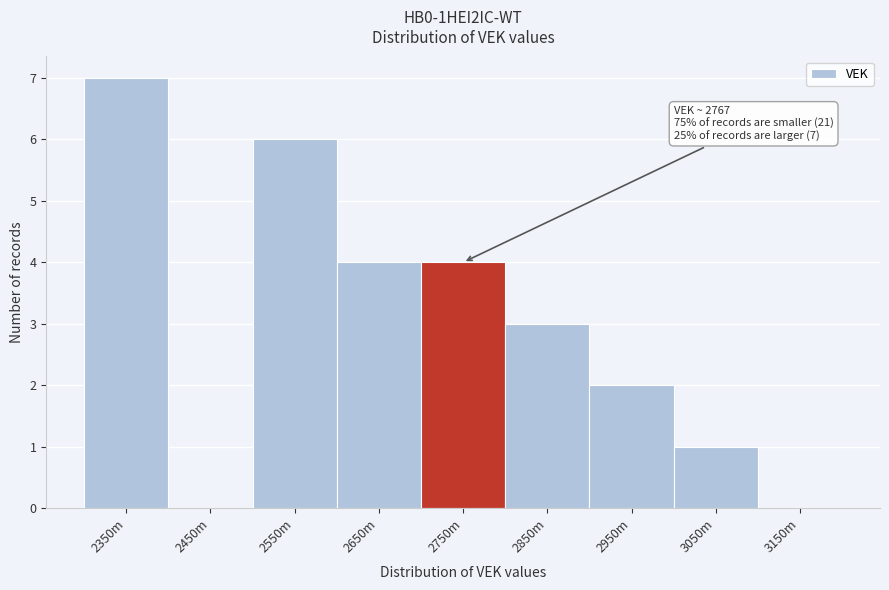

Reading right to left, what are all the values shown in this chart?

3150m=0	3050m=1	2950m=2	2850m=3	2750m=4	2650m=4	2550m=6	2450m=0	2350m=7